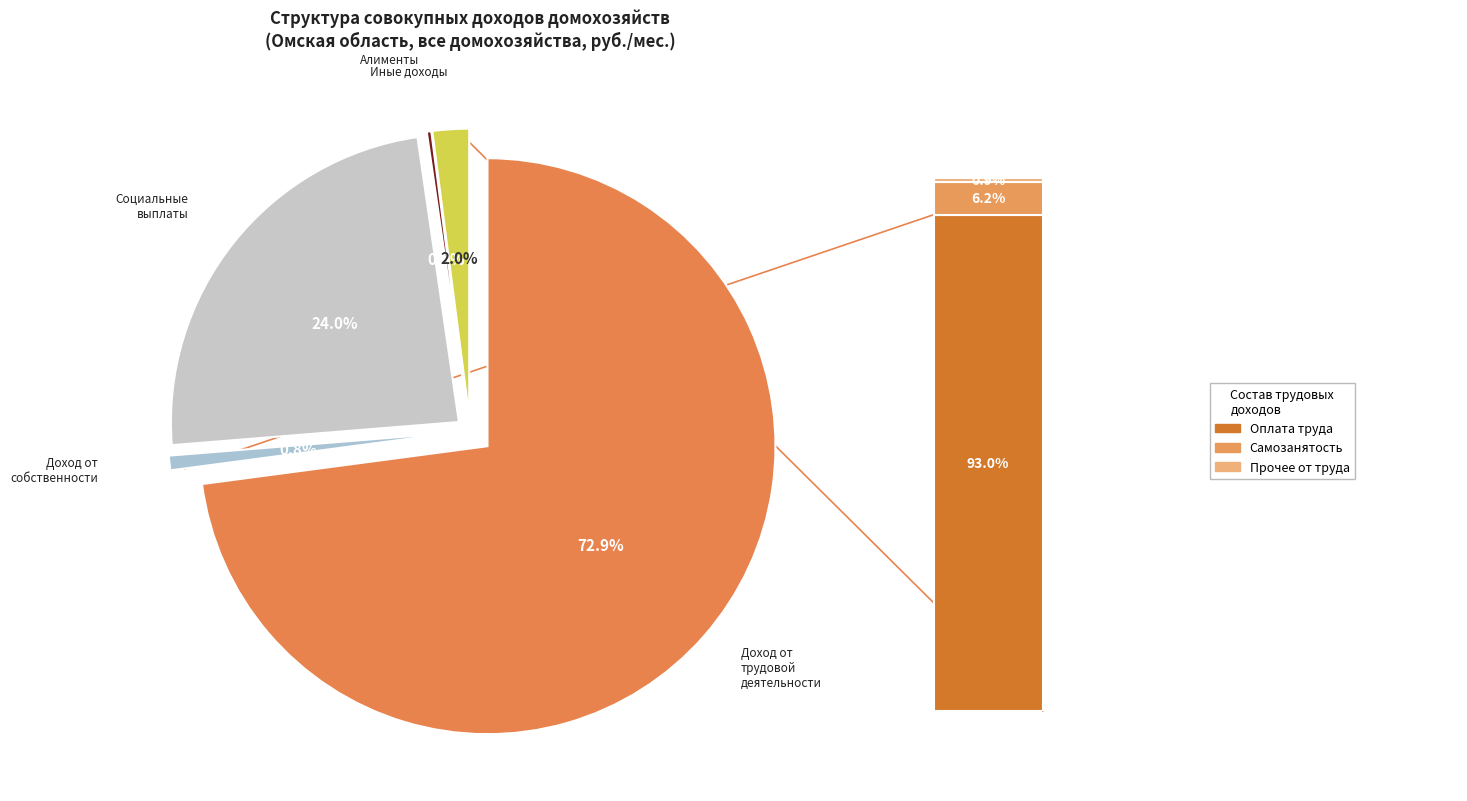

How many slices are in this pie chart?

5